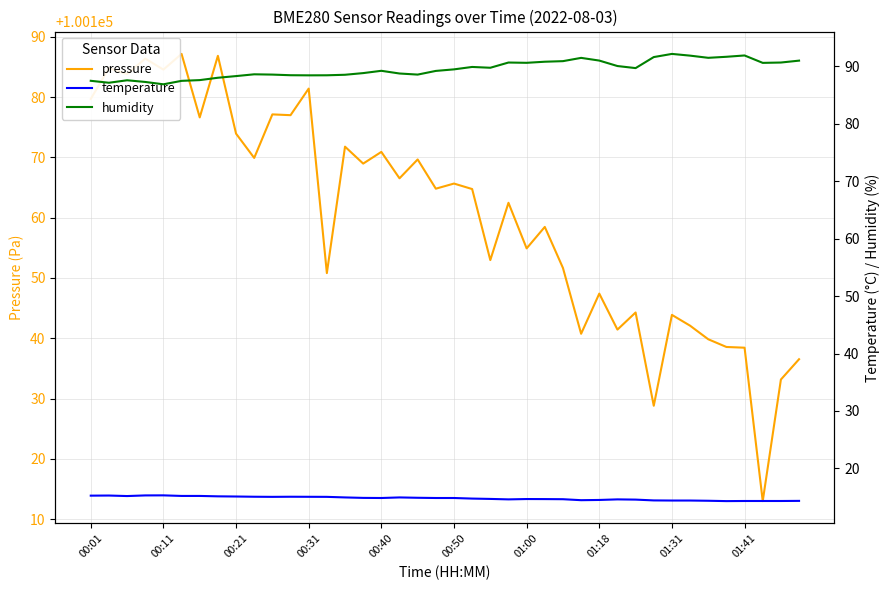

The pressure series shows 100181.4 at 00:31. True or false?

True